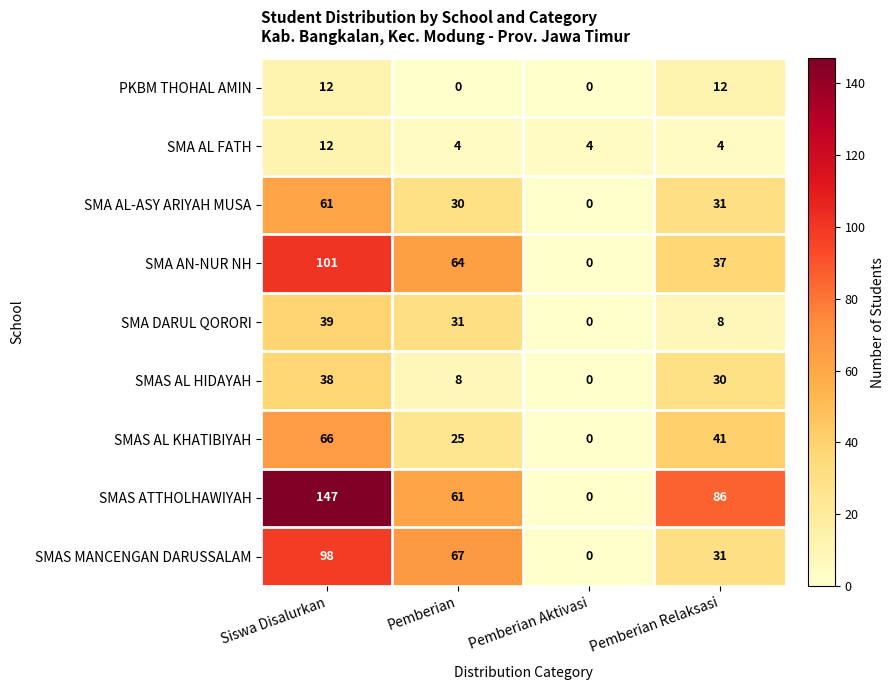

What is the total value across all series at Pemberian Relaksasi?

280